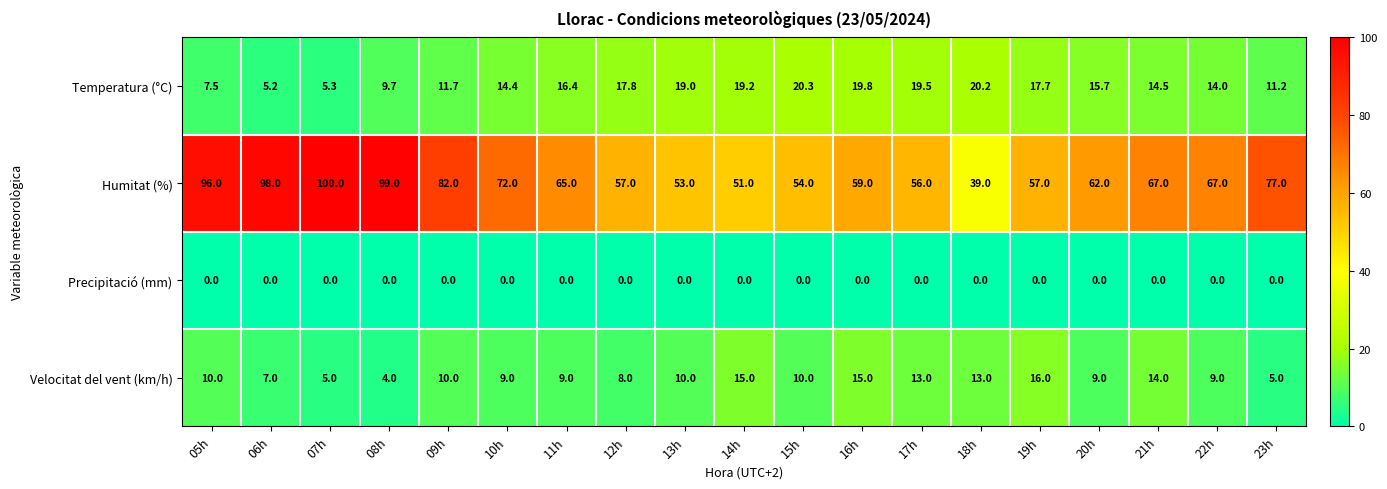

Rank the series at 09h from lowest to highest value.

Precipitació (mm), Velocitat del vent (km/h), Temperatura (°C), Humitat (%)